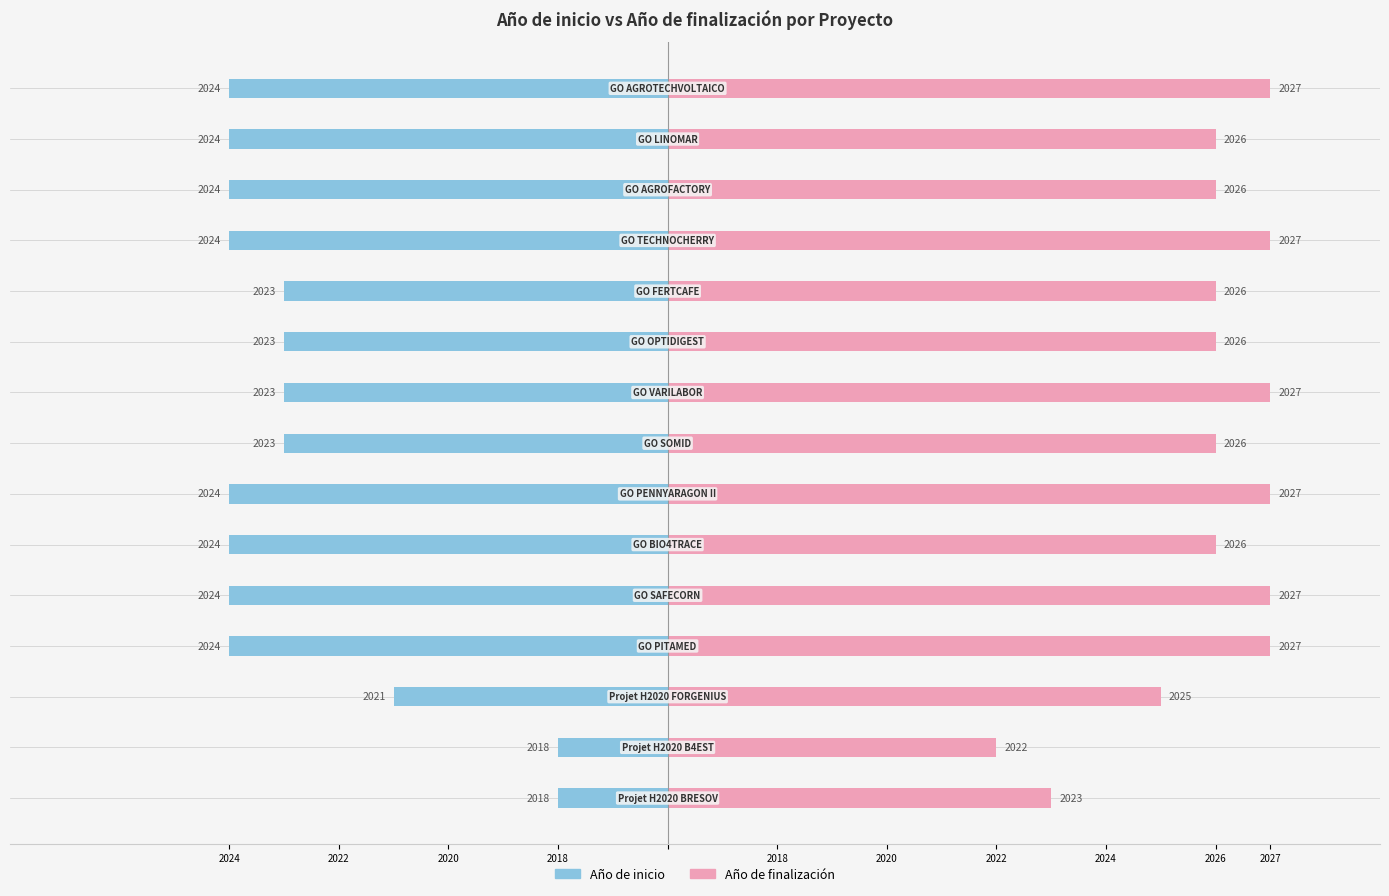

How many bars are there in each group?

2